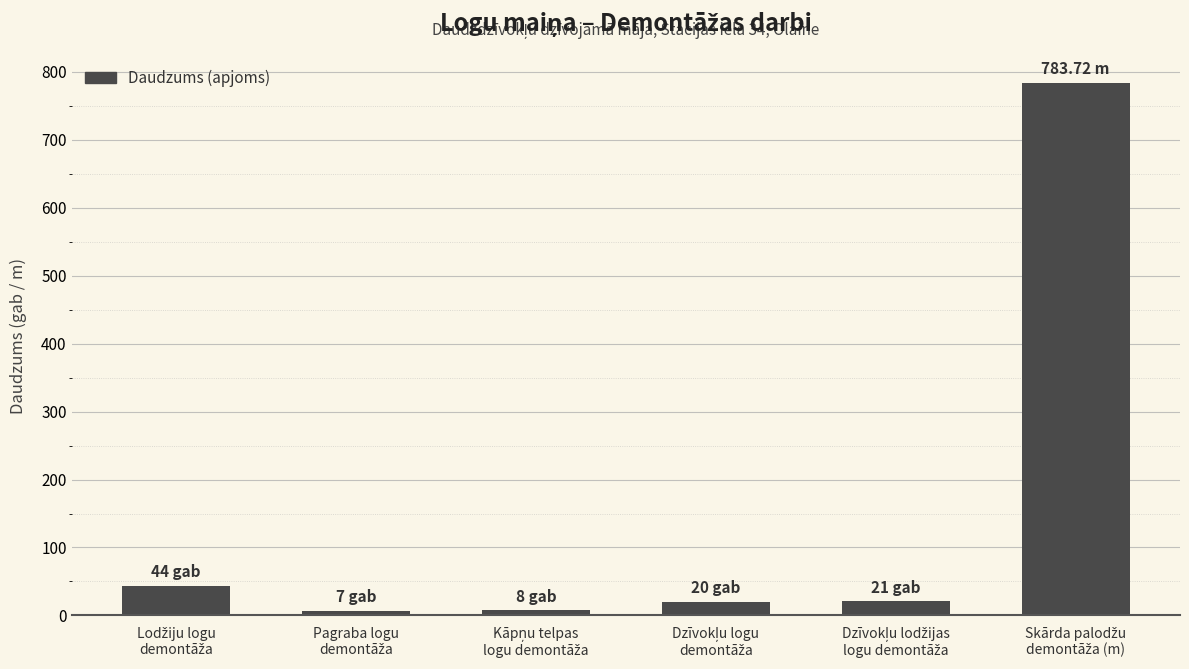

What is the difference between the maximum and minimum values?

776.7